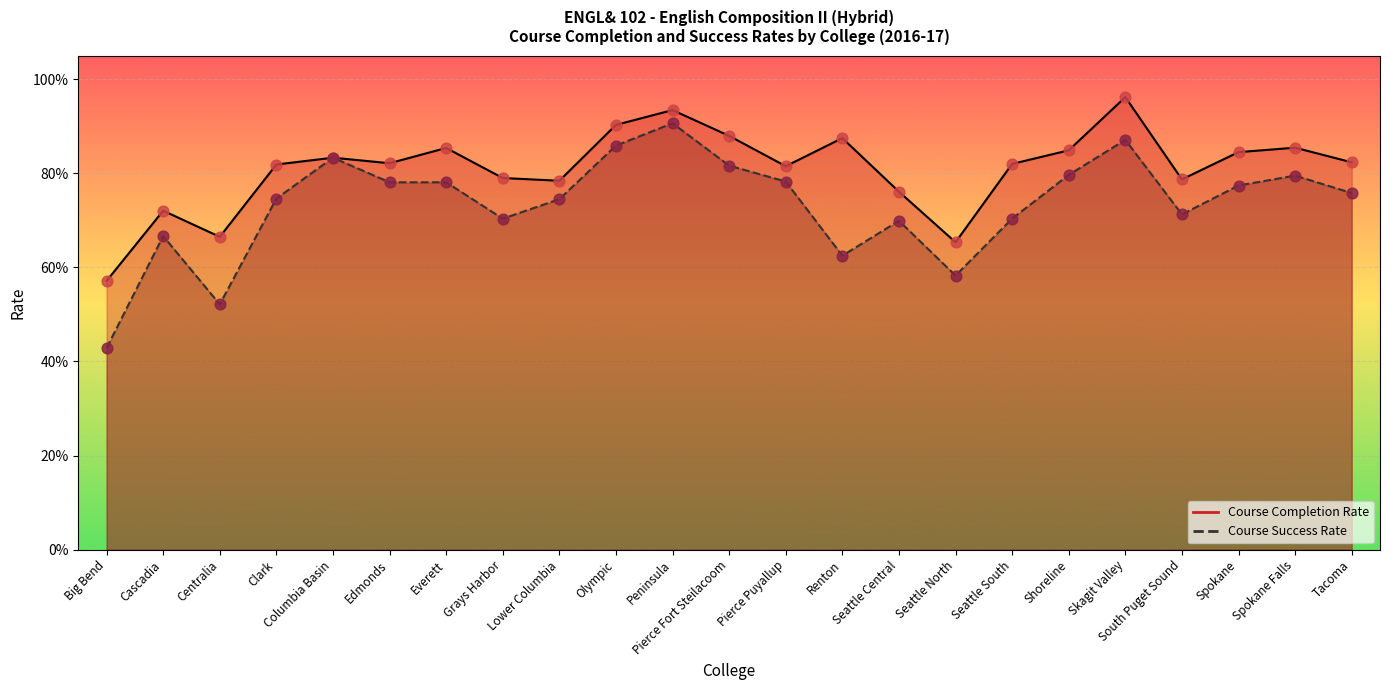

What is the total value across all series at Big Bend?

1.0